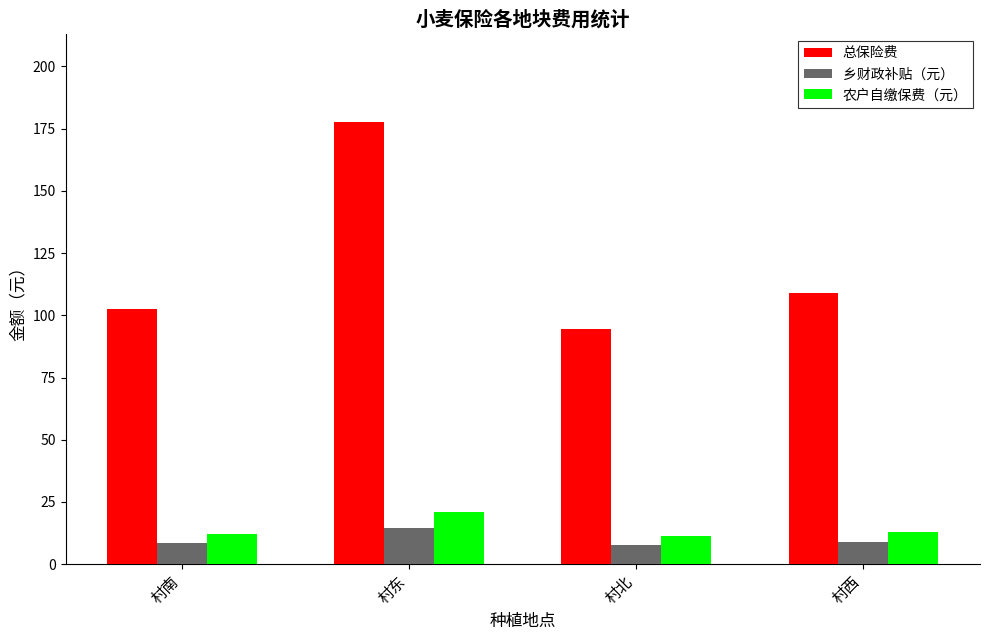

True or false: 总保险费 has a value of 60.0 at 村北.

False